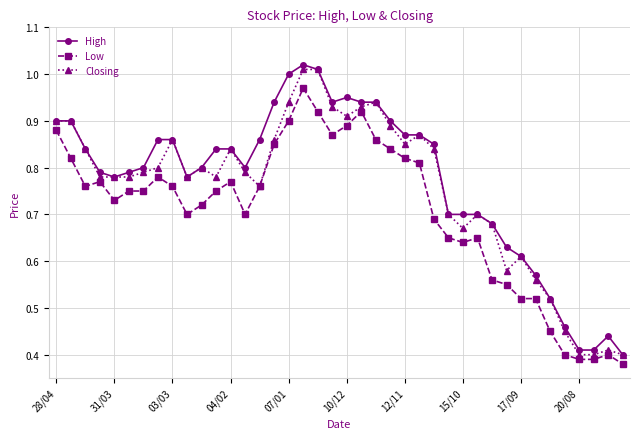

At how many categories does at least one series exceed 0?

40